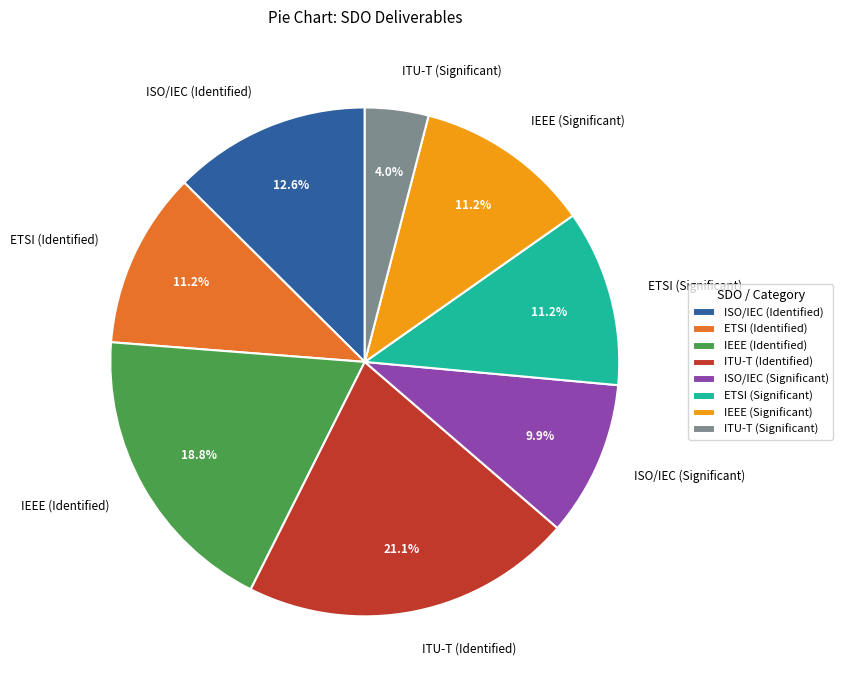

Count the number of slices in the pie.

8